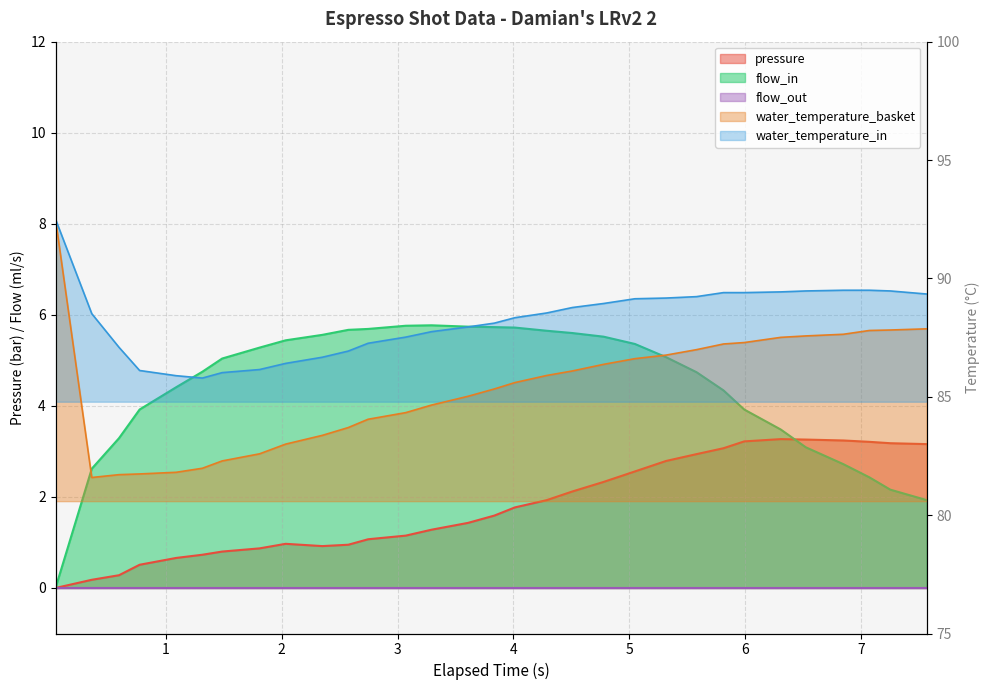

What is the value of the flow_in point at the 20th from the left?

5.5